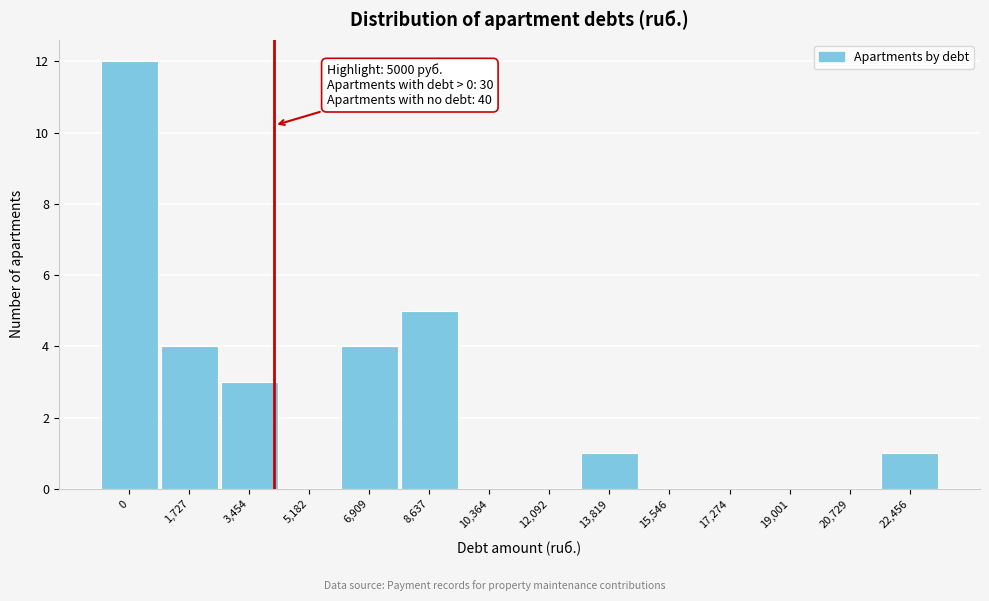

Reading left to right, extract all data points from this chart.

0=12	1,727=4	3,454=3	5,182=0	6,909=4	8,637=5	10,364=0	12,092=0	13,819=1	15,546=0	17,274=0	19,001=0	20,729=0	22,456=1